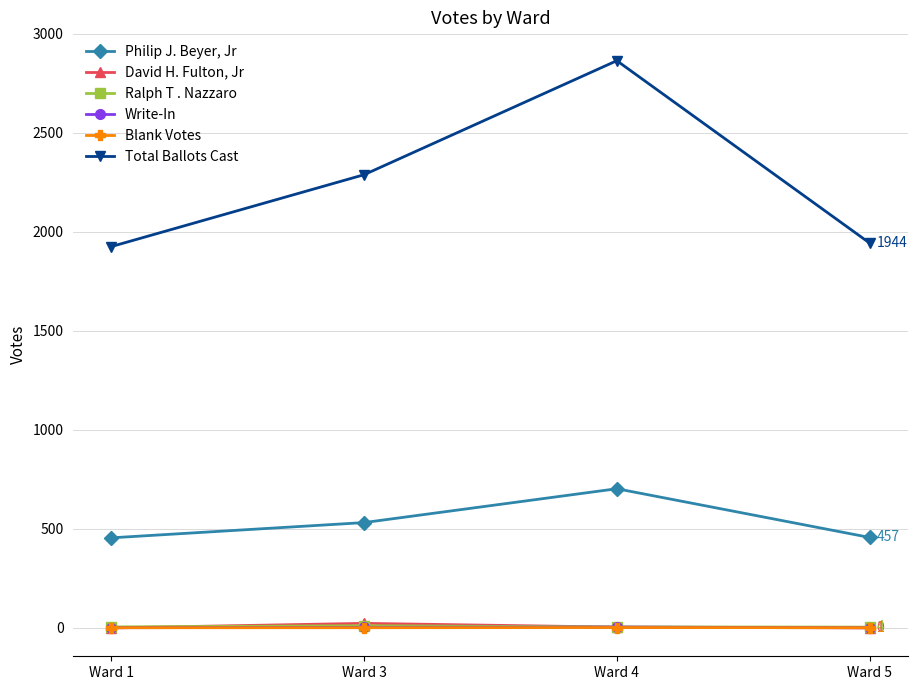

How many data points does each series have?

4